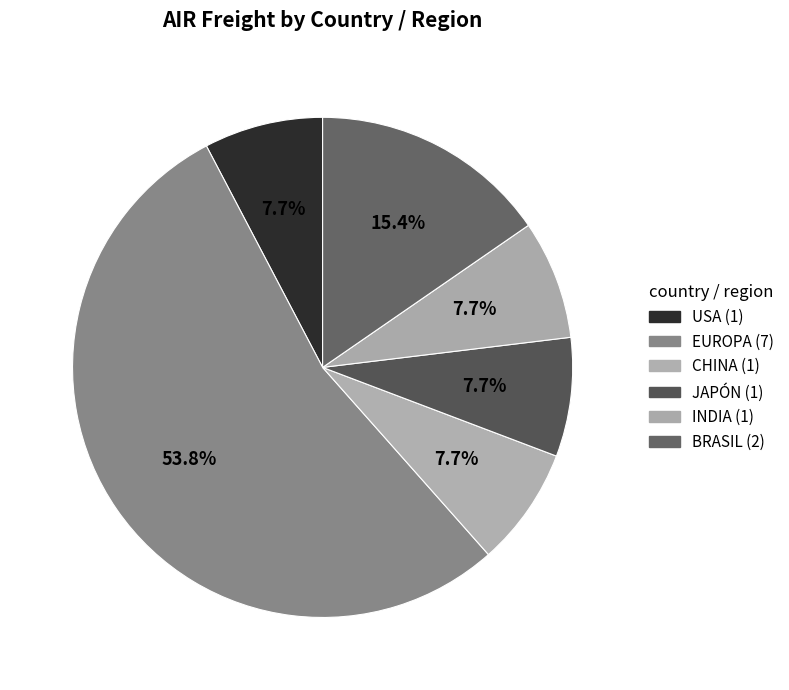

Do USA and CHINA together represent more than half of the pie?

No